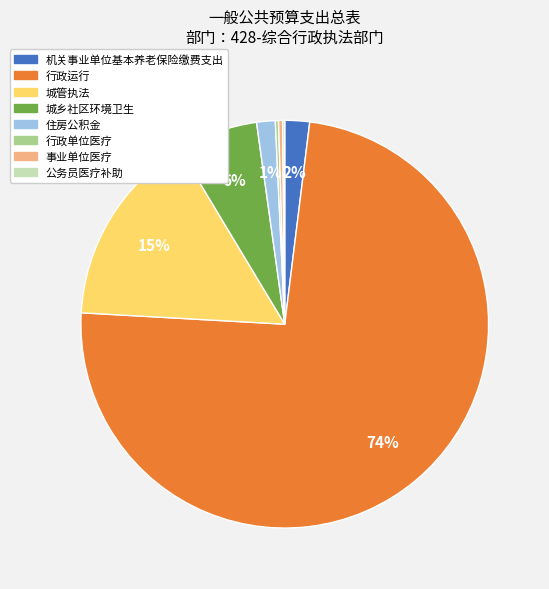

Which category has the biggest portion of the pie?

行政运行